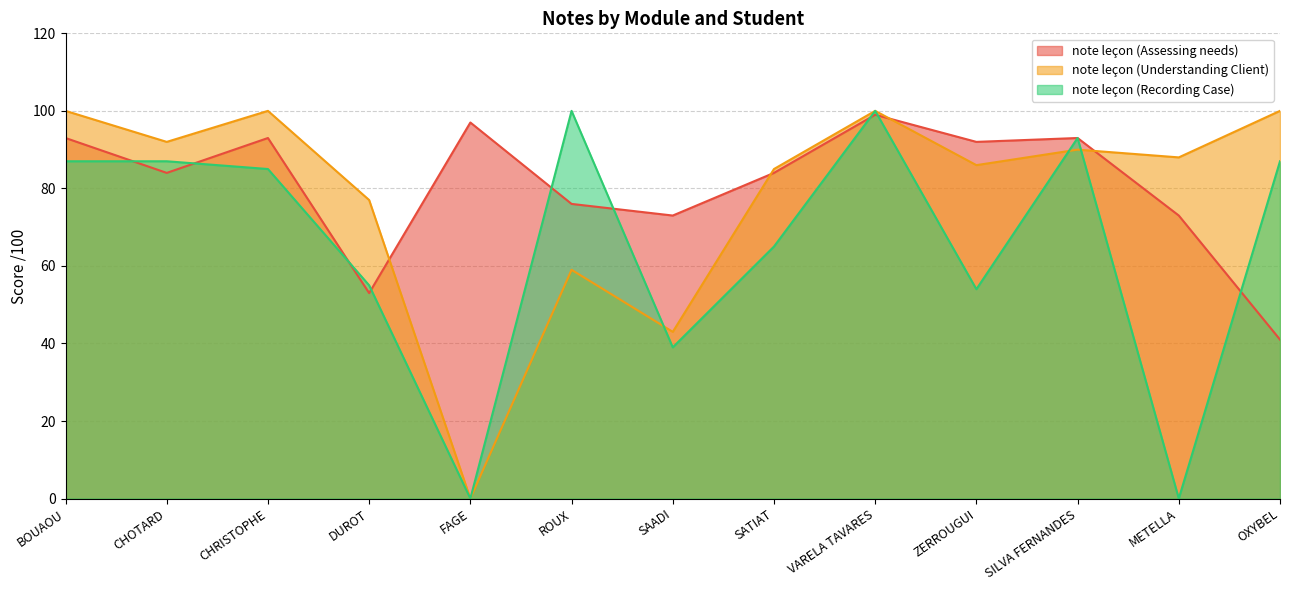

True or false: note leçon (Assessing needs) has more than 1 interior local peaks.

True